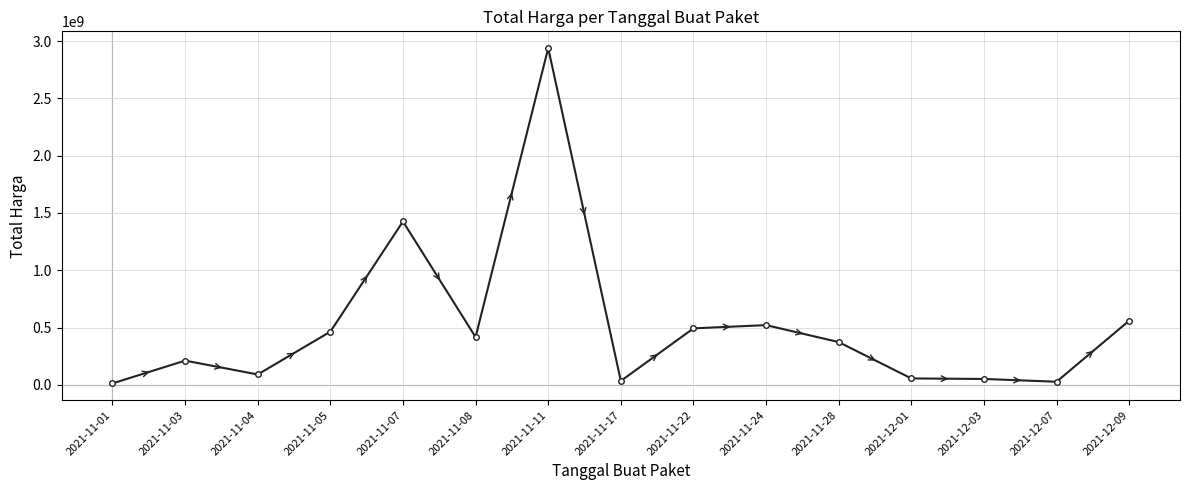

True or false: the data has more than 0 interior local peaks.

True